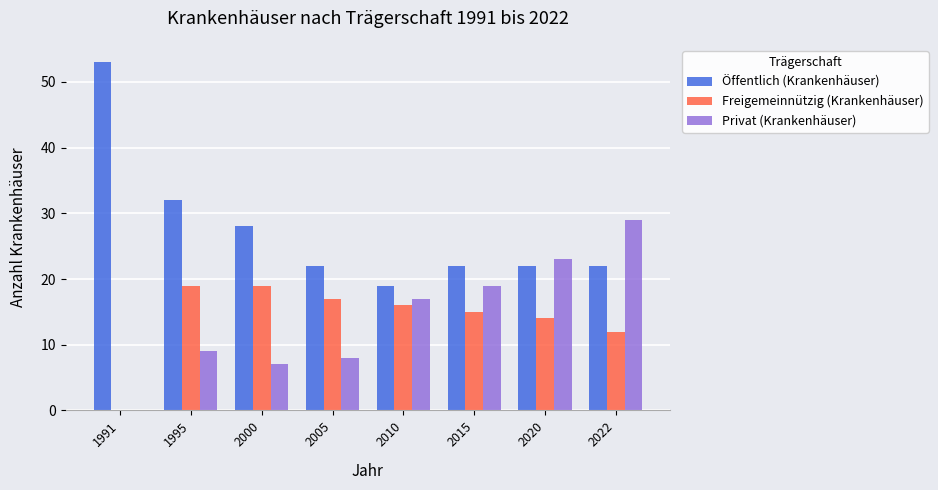

How many categories are shown in the chart?

8